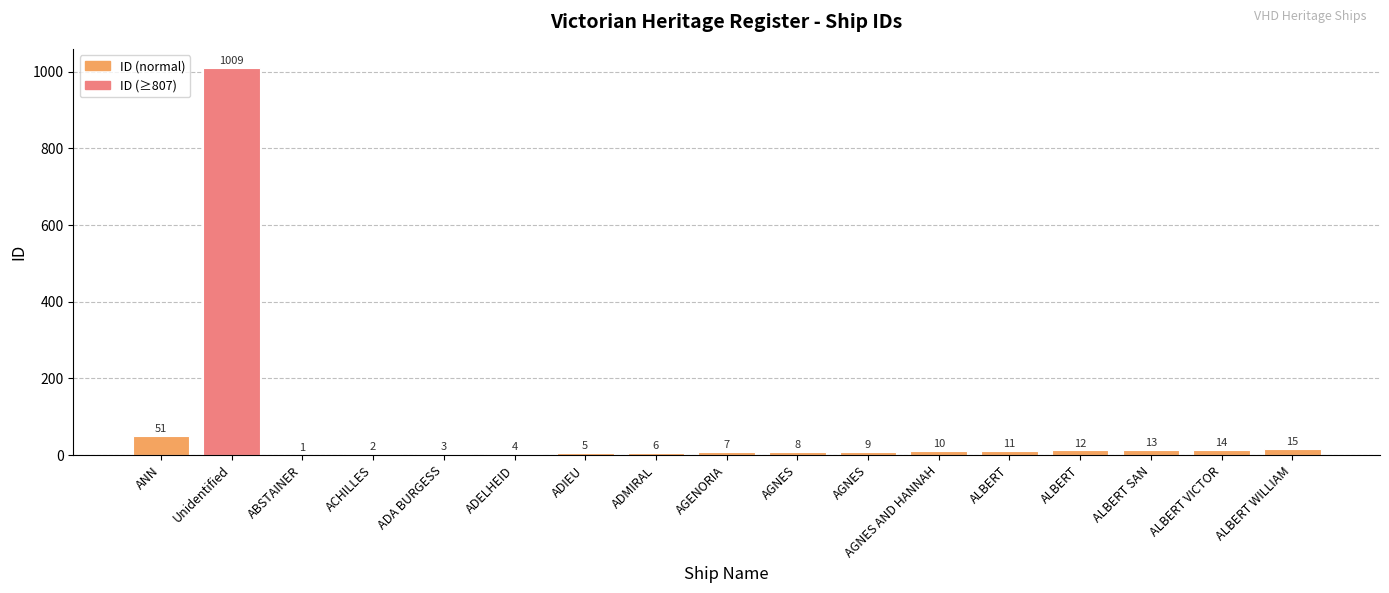

Are the bars horizontal?

No